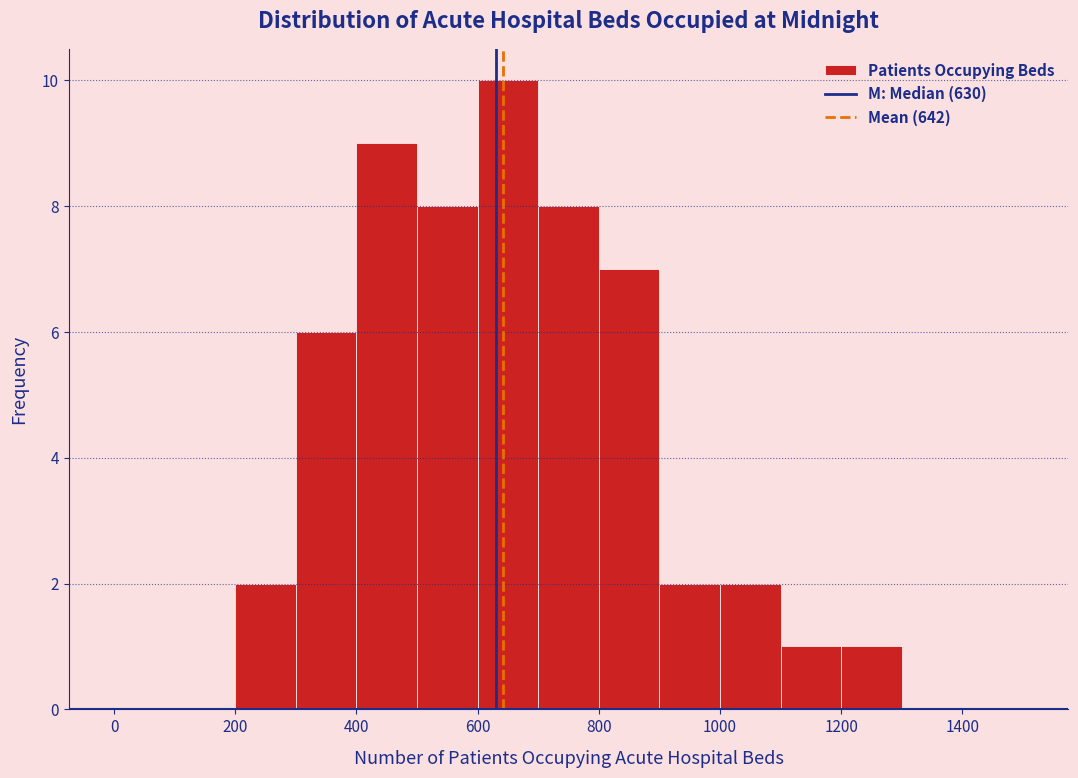

Reading left to right, list every bar in this chart as the range it spans on the x-axis followed by its height. The values are not printed on the chart, so give them approximately, as read against the axis.

0 to 100: 0
100 to 200: 0
200 to 300: 2
300 to 400: 6
400 to 500: 9
500 to 600: 8
600 to 700: 10
700 to 800: 8
800 to 900: 7
900 to 1000: 2
1000 to 1100: 2
1100 to 1200: 1
1200 to 1300: 1
1300 to 1400: 0
1400 to 1500: 0